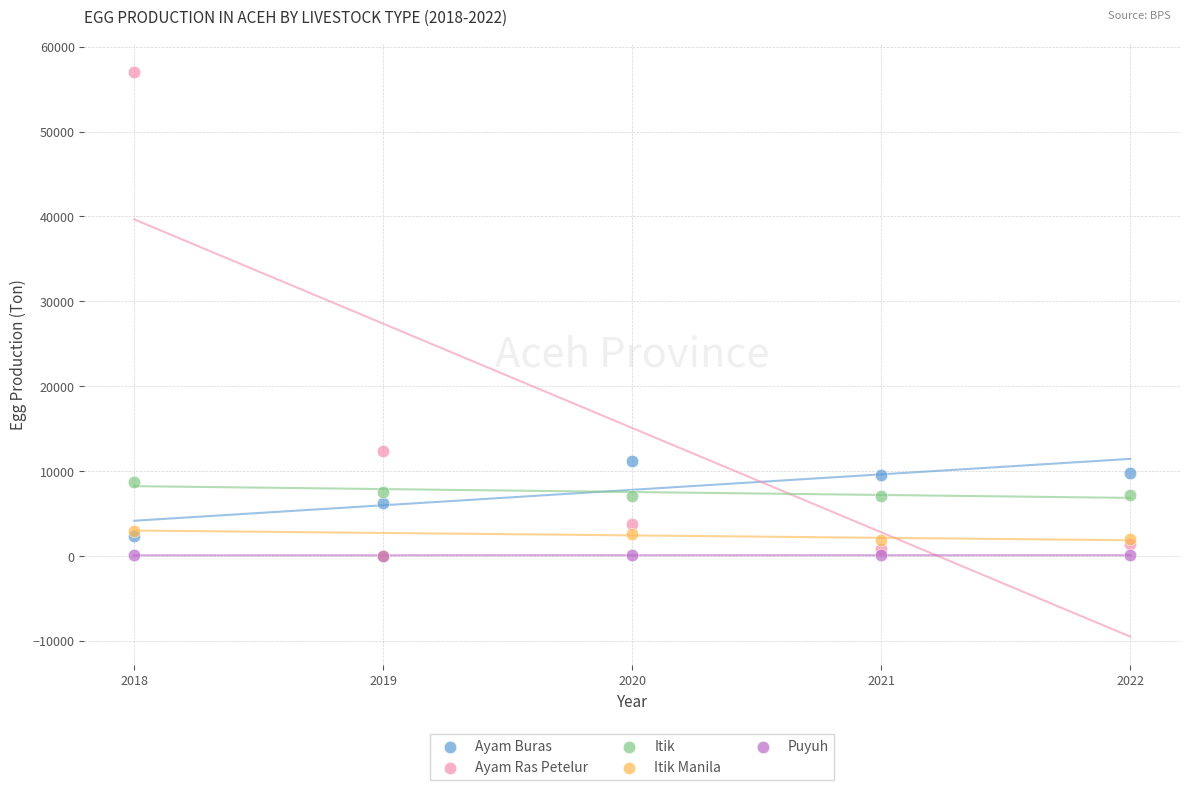

Across all series, what Y value is closest to 28536?

12312.1